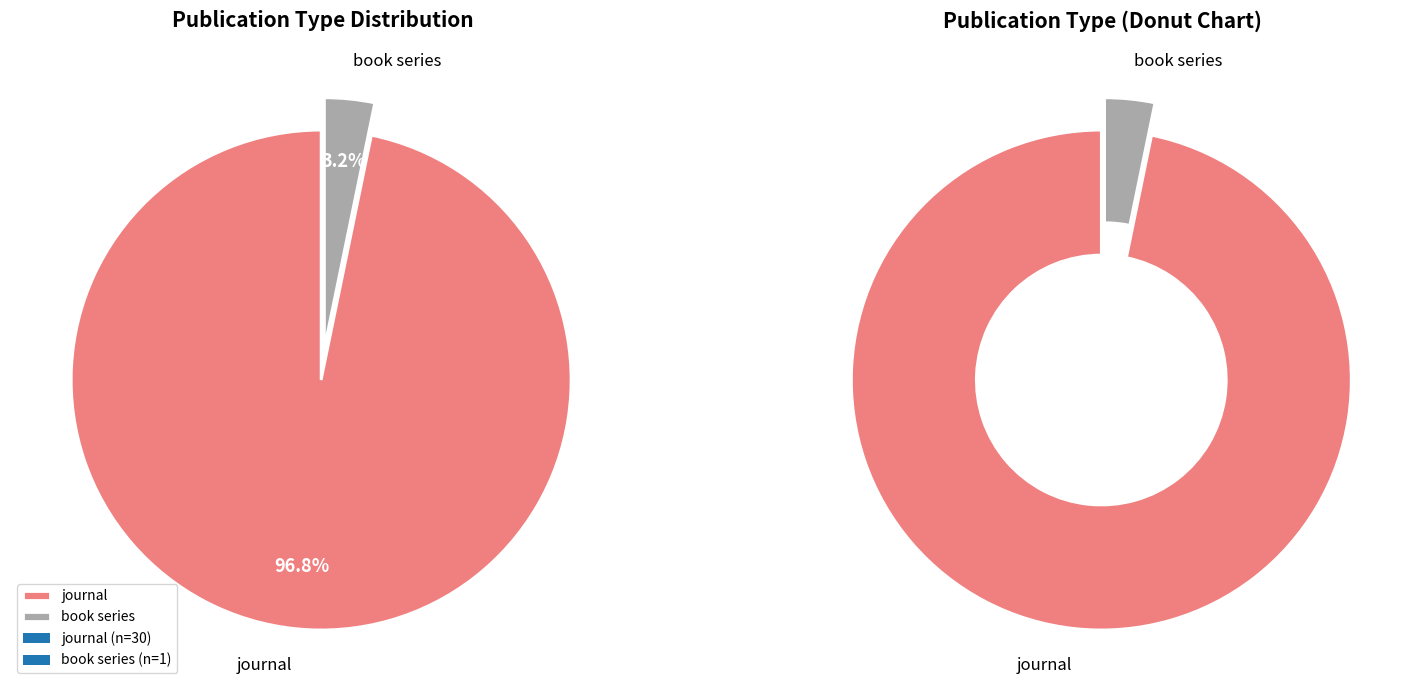

Is book series the majority of the pie?

No